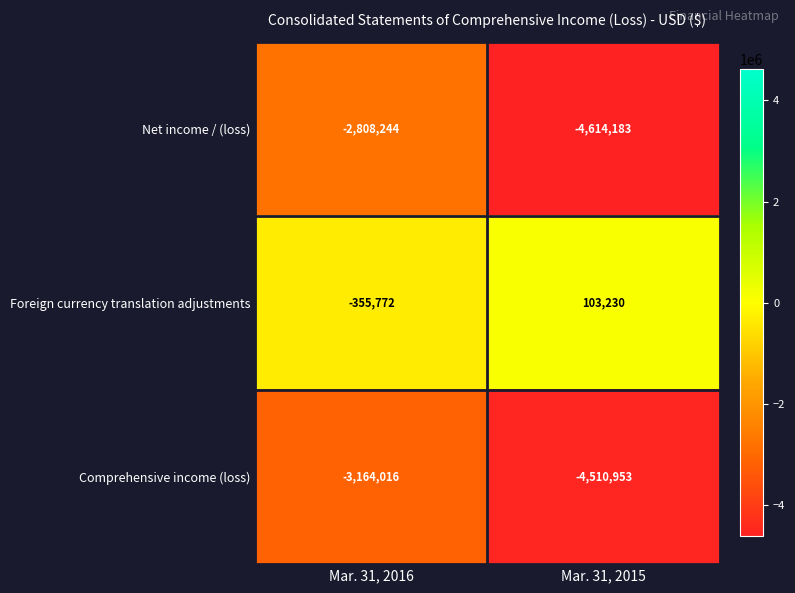

What is the sum of the Net income / (loss) values at Mar. 31, 2015 and Mar. 31, 2016?

-7422427